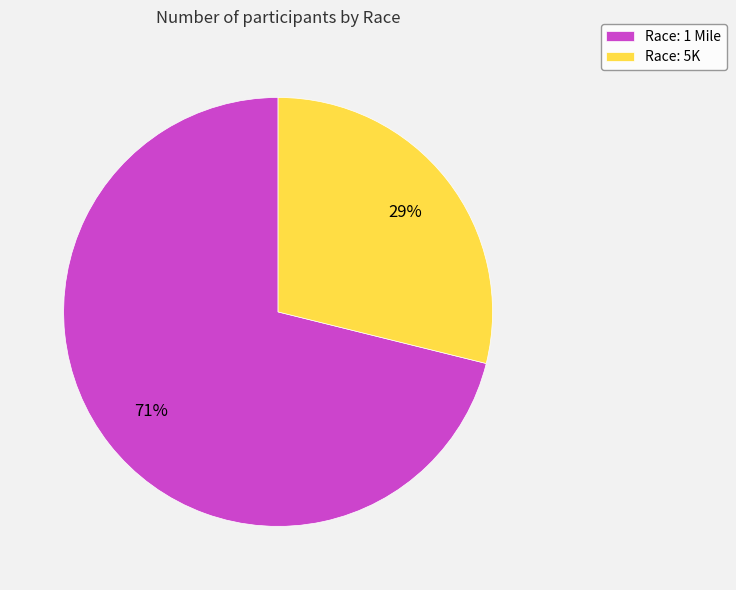

To the nearest percent, what percentage of the pie is Race: 1 Mile?

71%